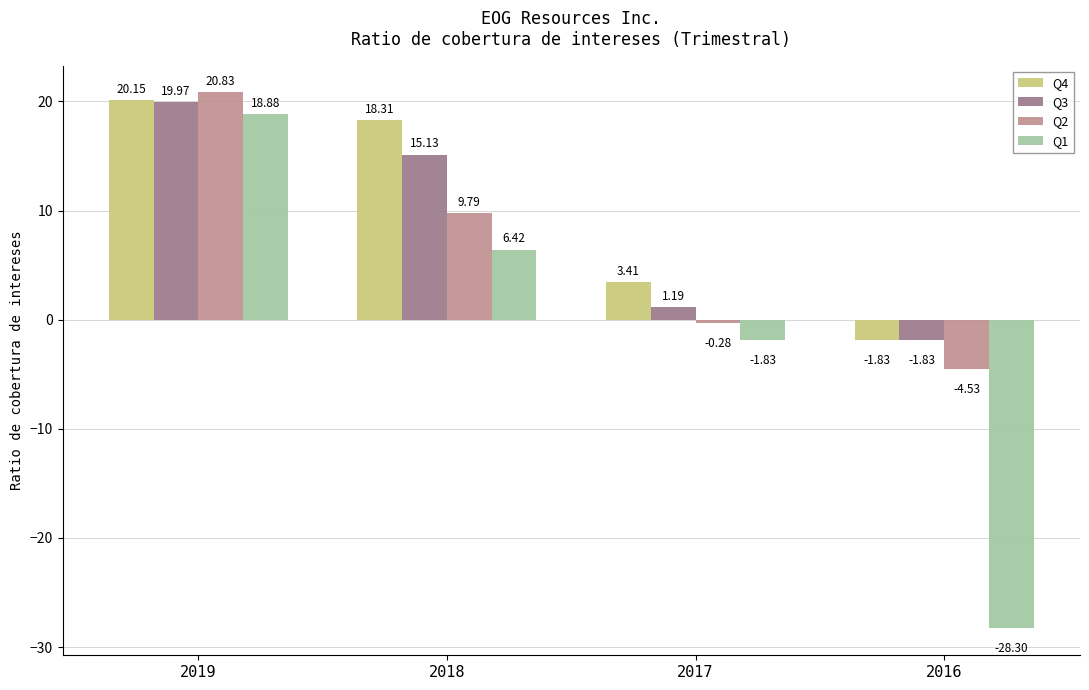

Between 2018 and 2016, which series saw the biggest shift?

Q1